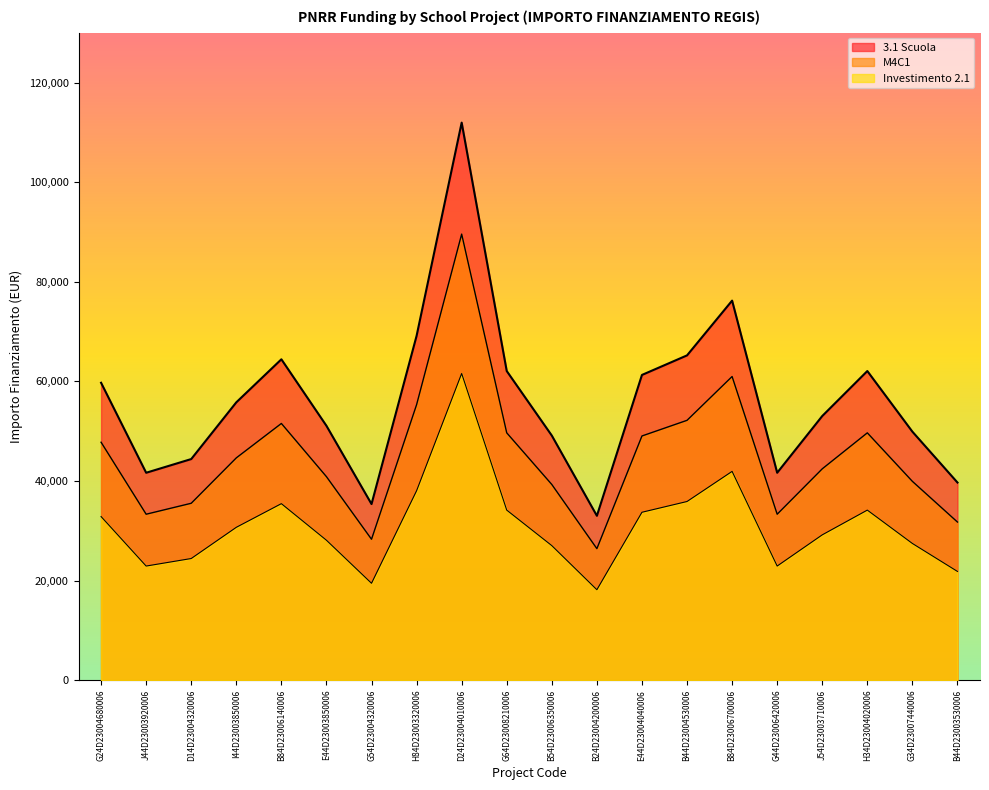

What is the label of the 9th point from the right?

B24D23004200006